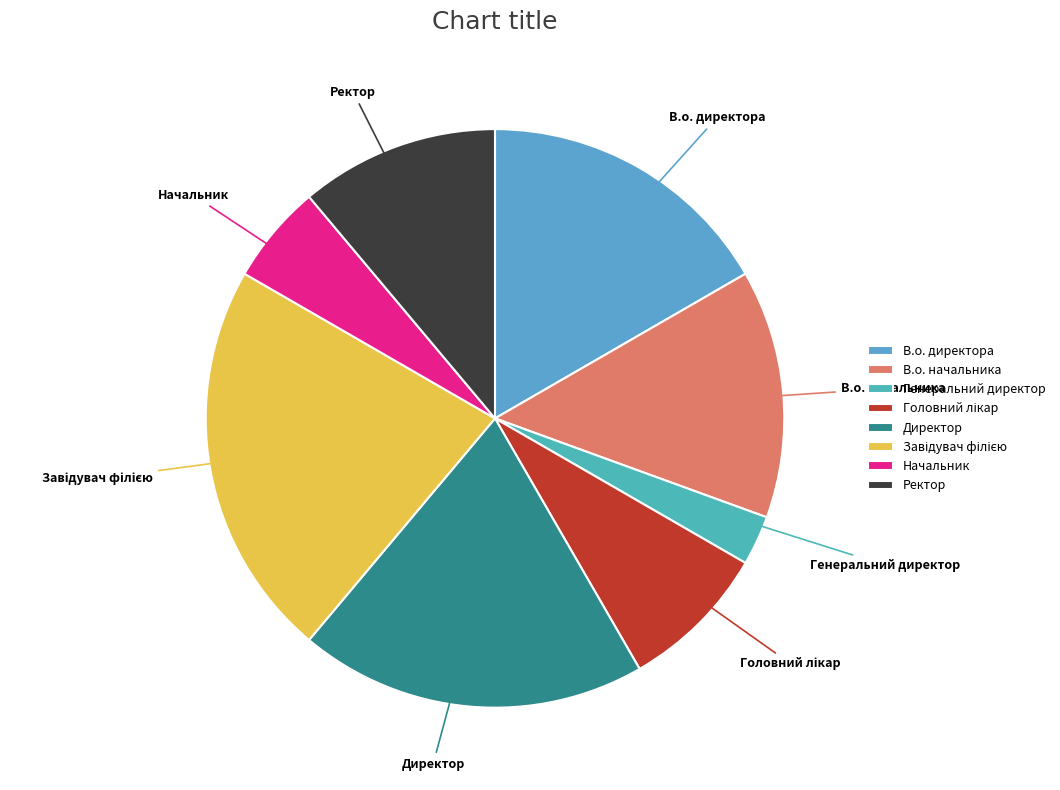

Is there any slice that represents more than half of the pie?

No